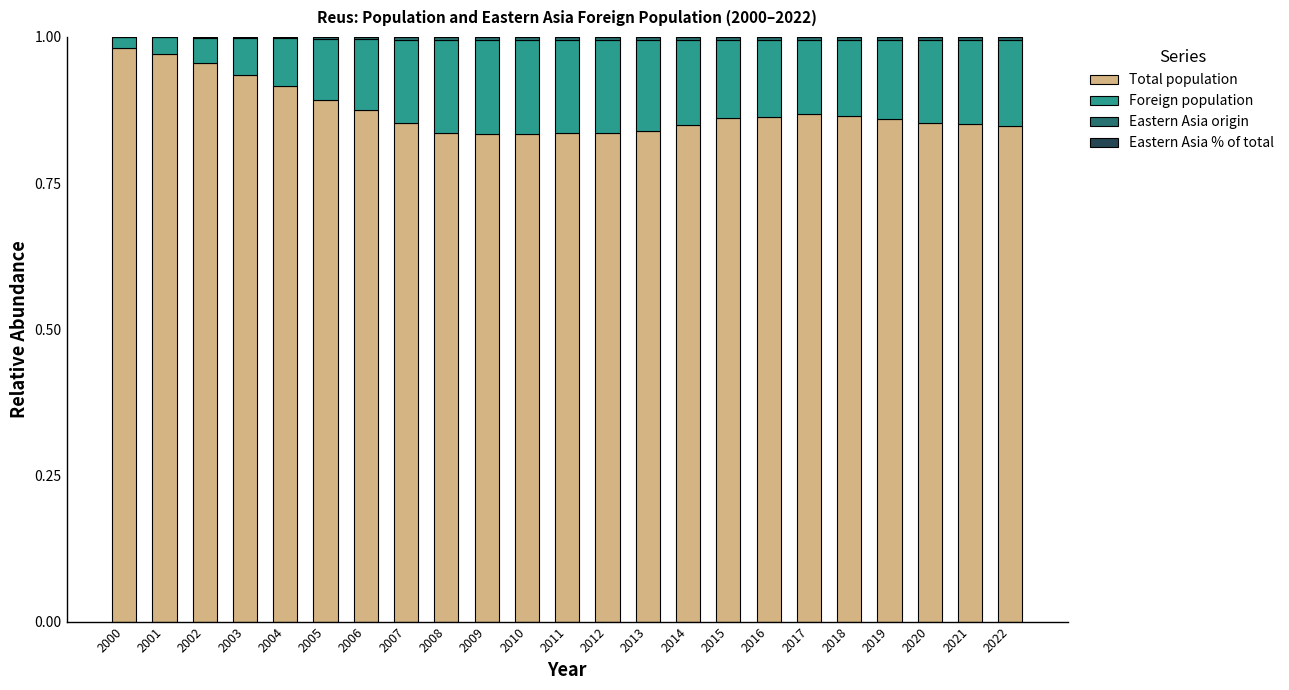

What is the sum of all Total population values?

20.1